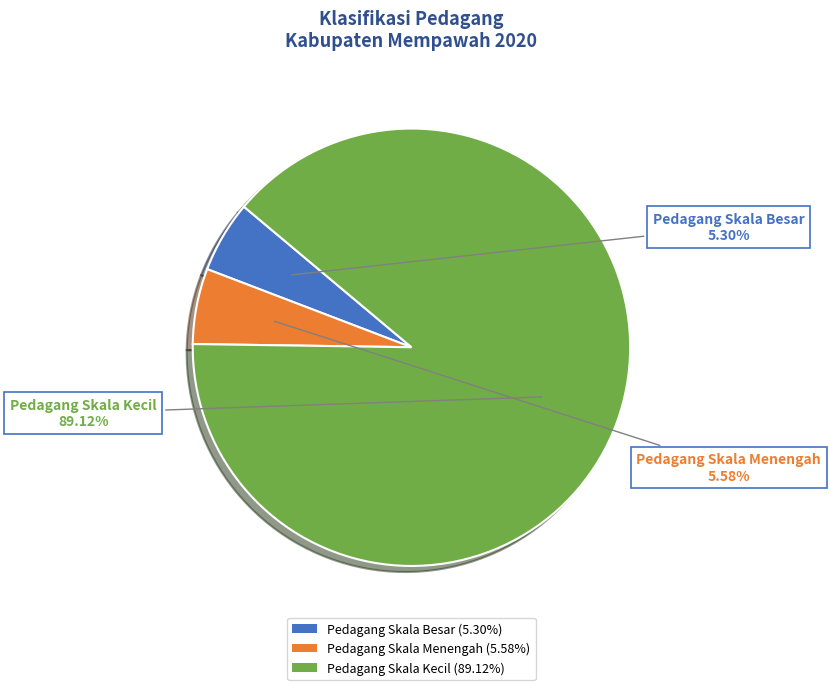

What percentage do Pedagang Skala Menengah and Pedagang Skala Kecil together represent?

94.7%